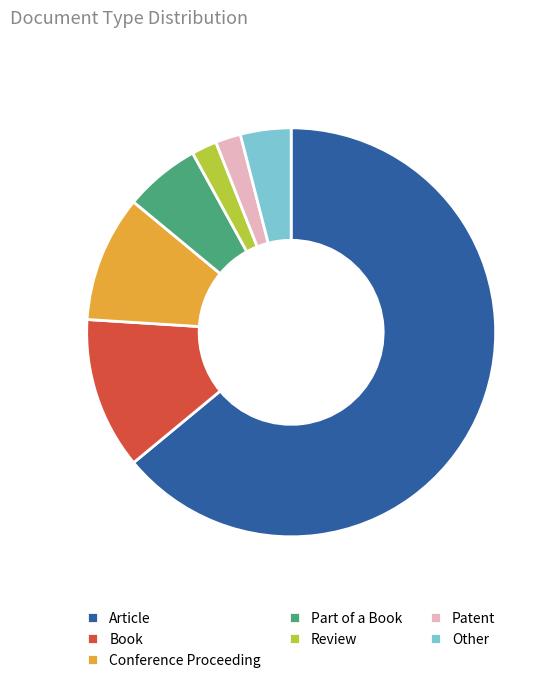

Count the number of slices in the pie.

7